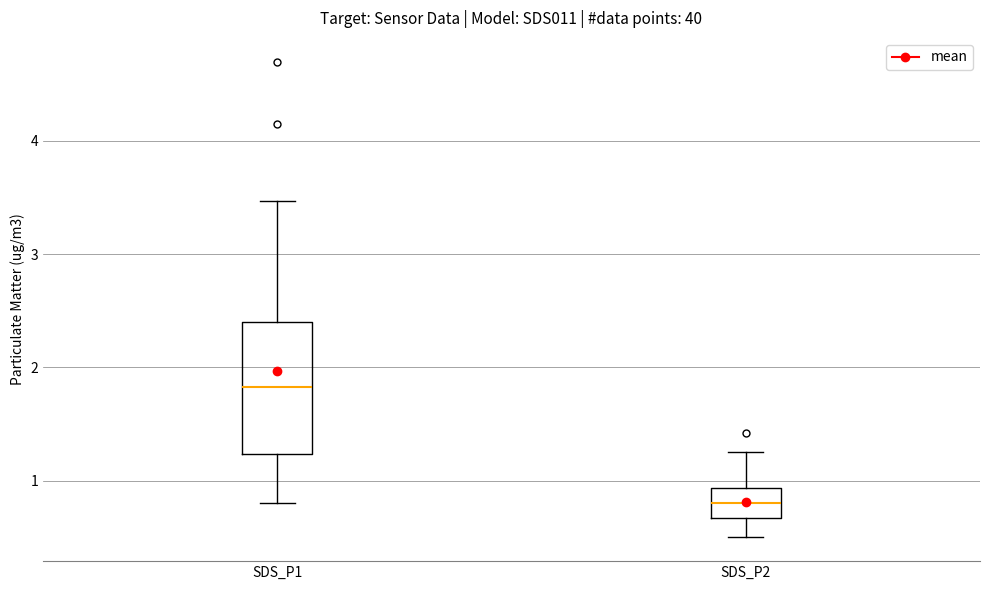

Where is the upper edge of the box for SDS_P2 on the y-axis? The values are not printed on the chart, so give them approximately, as read against the axis.

0.9